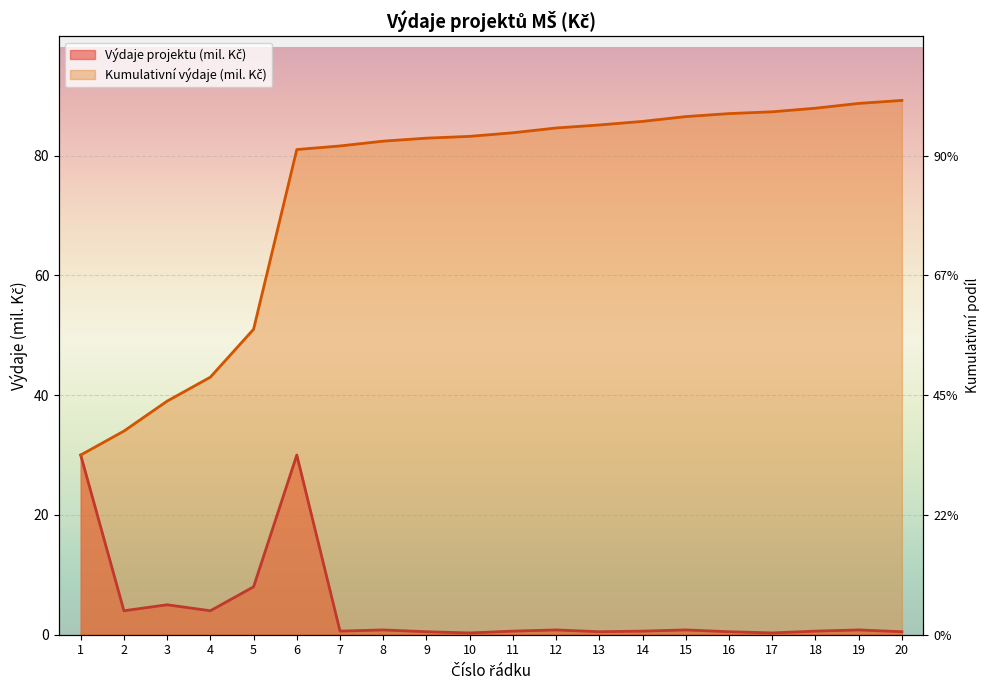

In Výdaje projektu (mil. Kč), how many points are higher than both neighbors (excluding endpoints)?

6